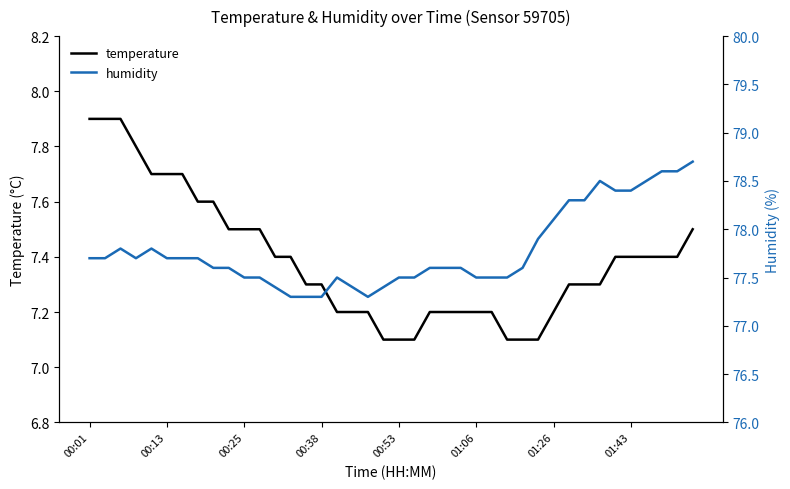

Rank the series by their average value, from lowest to highest.

temperature, humidity